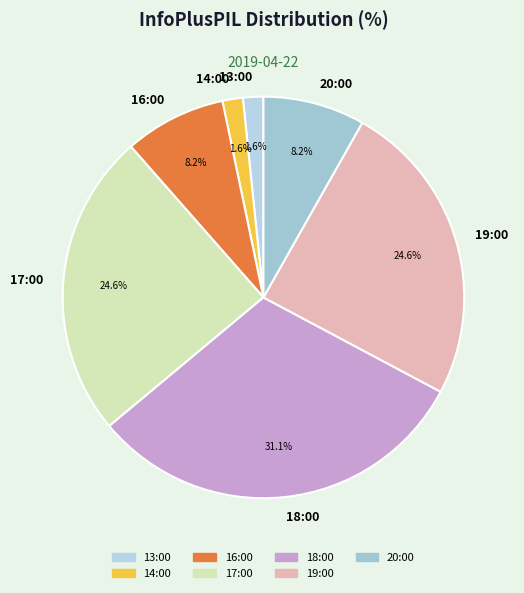

To the nearest percent, what portion does 14:00 represent?

2%